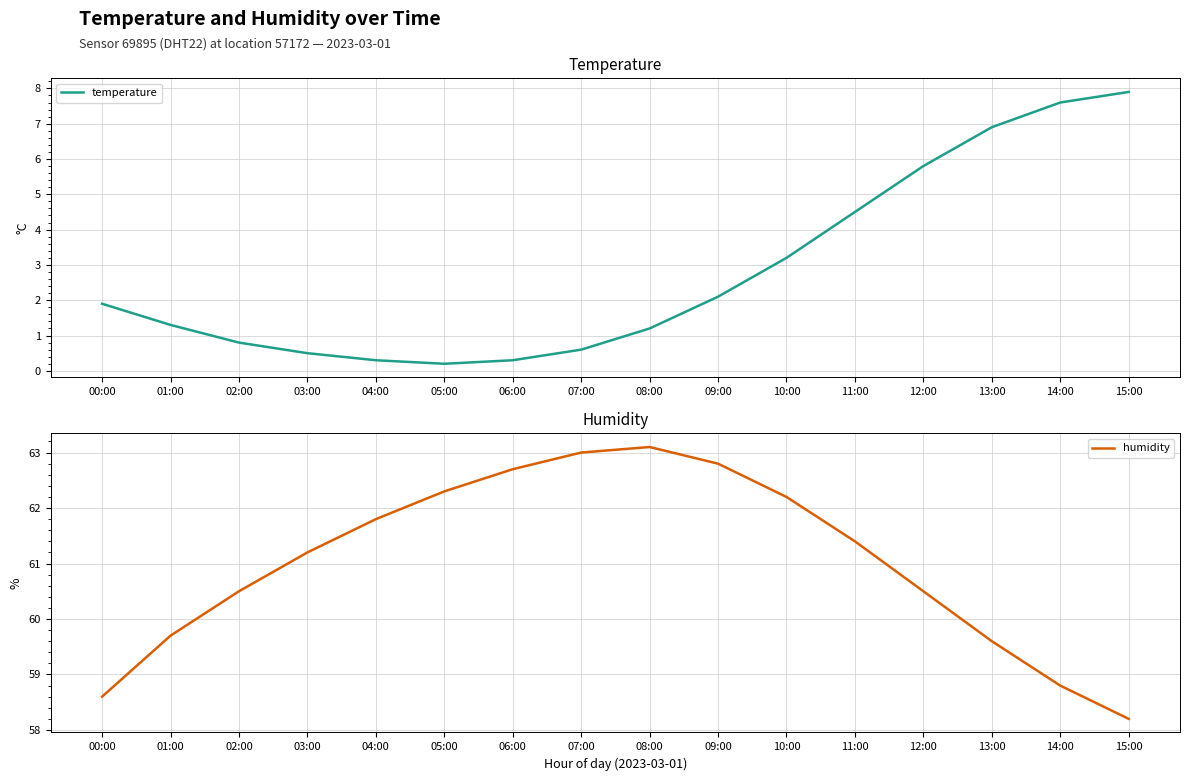

Reading left to right, list all the values displayed in this chart.

temperature: 00:00=1.9	01:00=1.3	02:00=0.8	03:00=0.5	04:00=0.3	05:00=0.2	06:00=0.3	07:00=0.6	08:00=1.2	09:00=2.1	10:00=3.2	11:00=4.5	12:00=5.8	13:00=6.9	14:00=7.6	15:00=7.9
humidity: 00:00=58.6	01:00=59.7	02:00=60.5	03:00=61.2	04:00=61.8	05:00=62.3	06:00=62.7	07:00=63.0	08:00=63.1	09:00=62.8	10:00=62.2	11:00=61.4	12:00=60.5	13:00=59.6	14:00=58.8	15:00=58.2